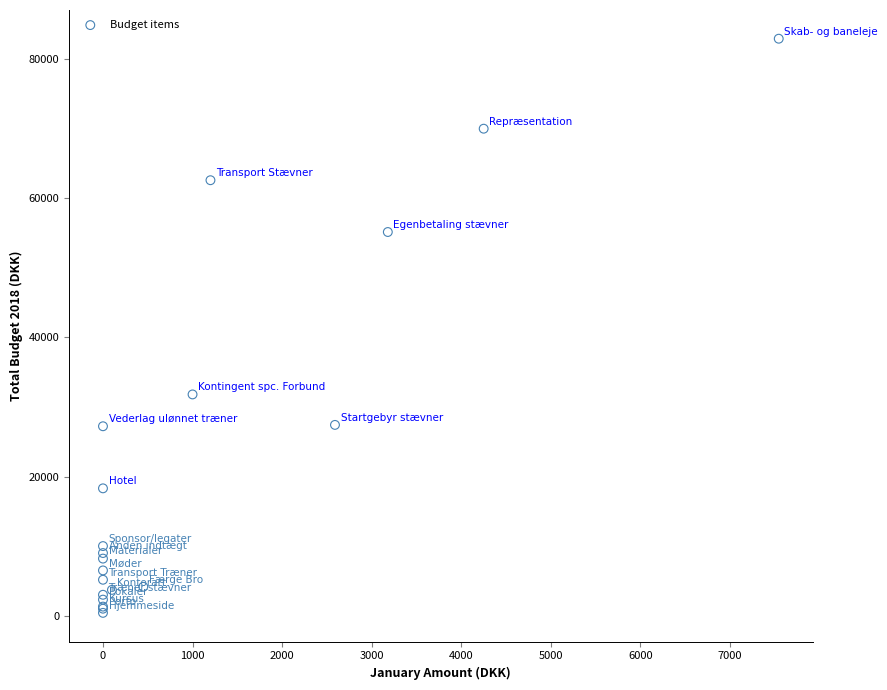

What Y value in the scatter plot is closest to 41668?

31800.0